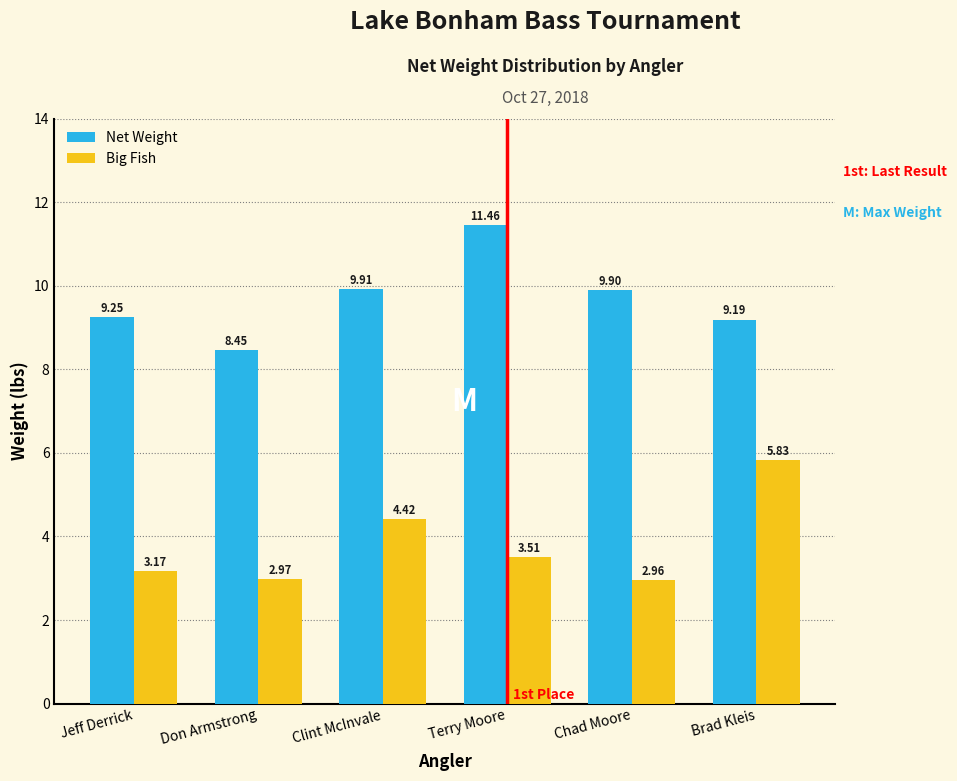

What is the difference between the maximum and minimum values in the Big Fish series?

2.9